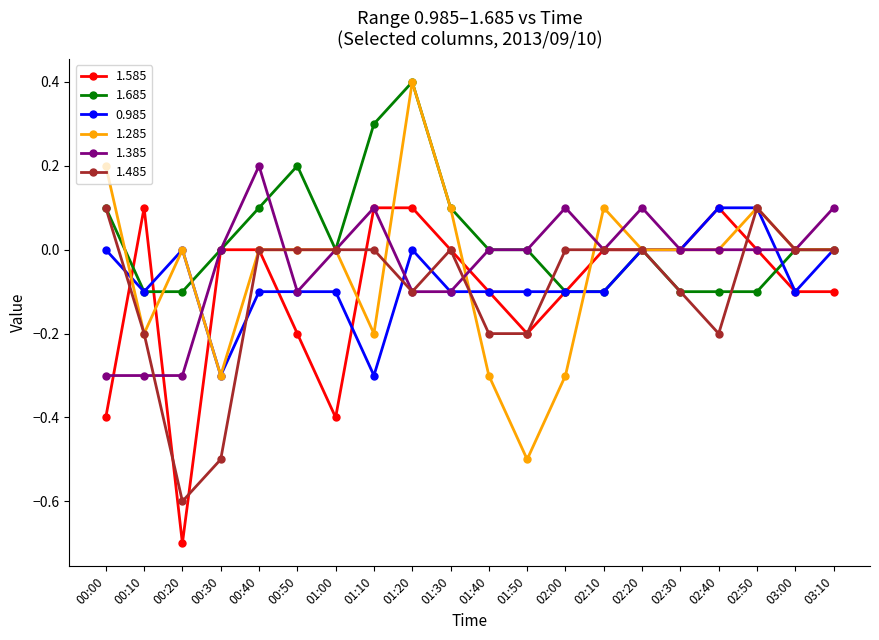

What is the label of the 15th point from the left?

02:20